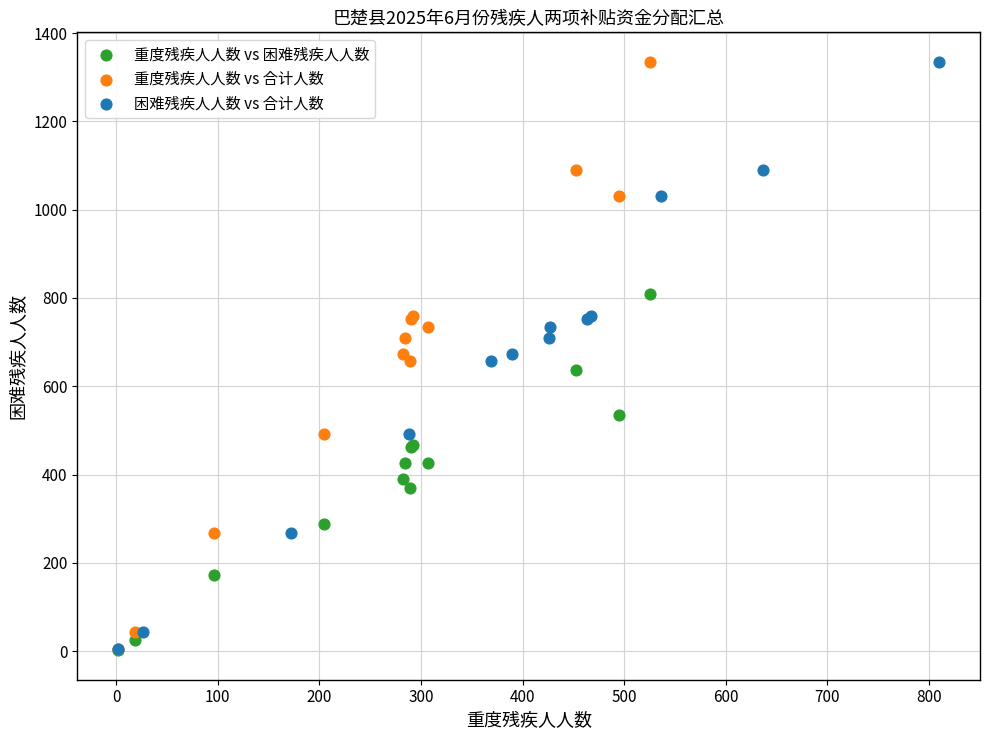

What are all the series names shown in the legend?

重度残疾人人数 vs 困难残疾人人数, 重度残疾人人数 vs 合计人数, 困难残疾人人数 vs 合计人数